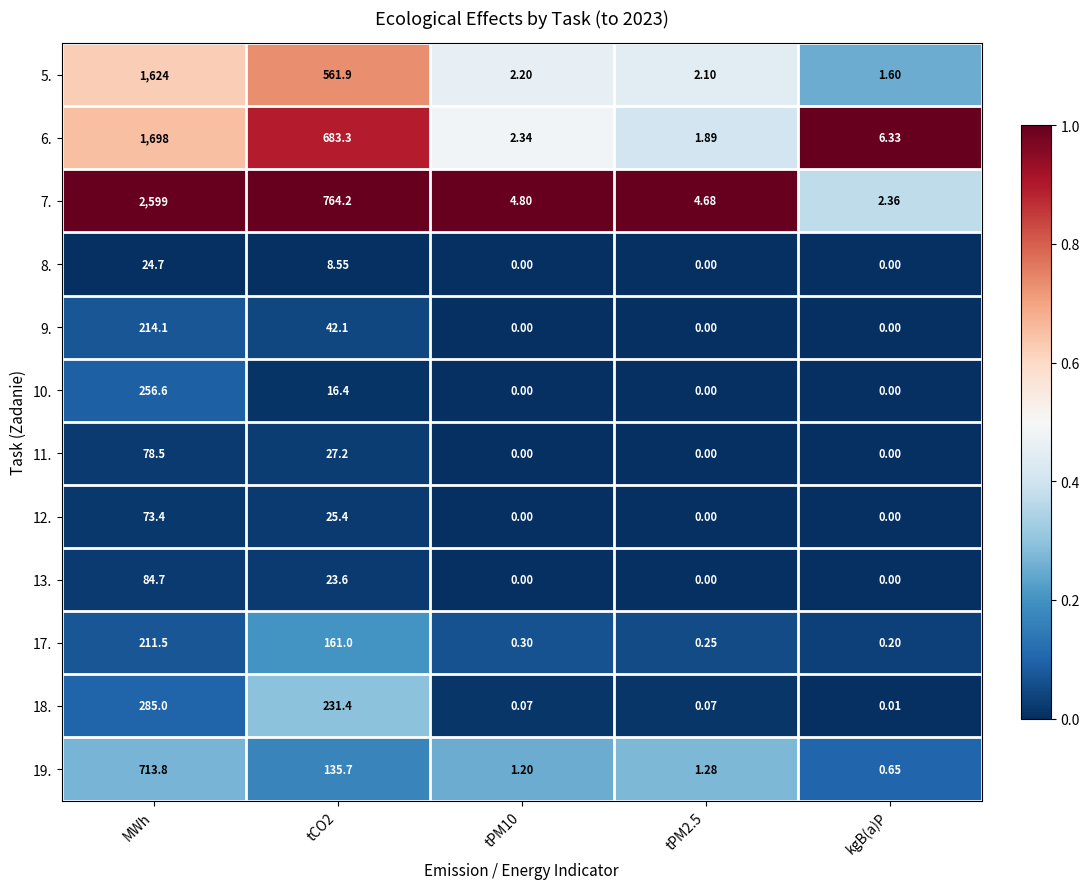

Is the value of 9. at tPM10 greater than the value of 19. at MWh?

No